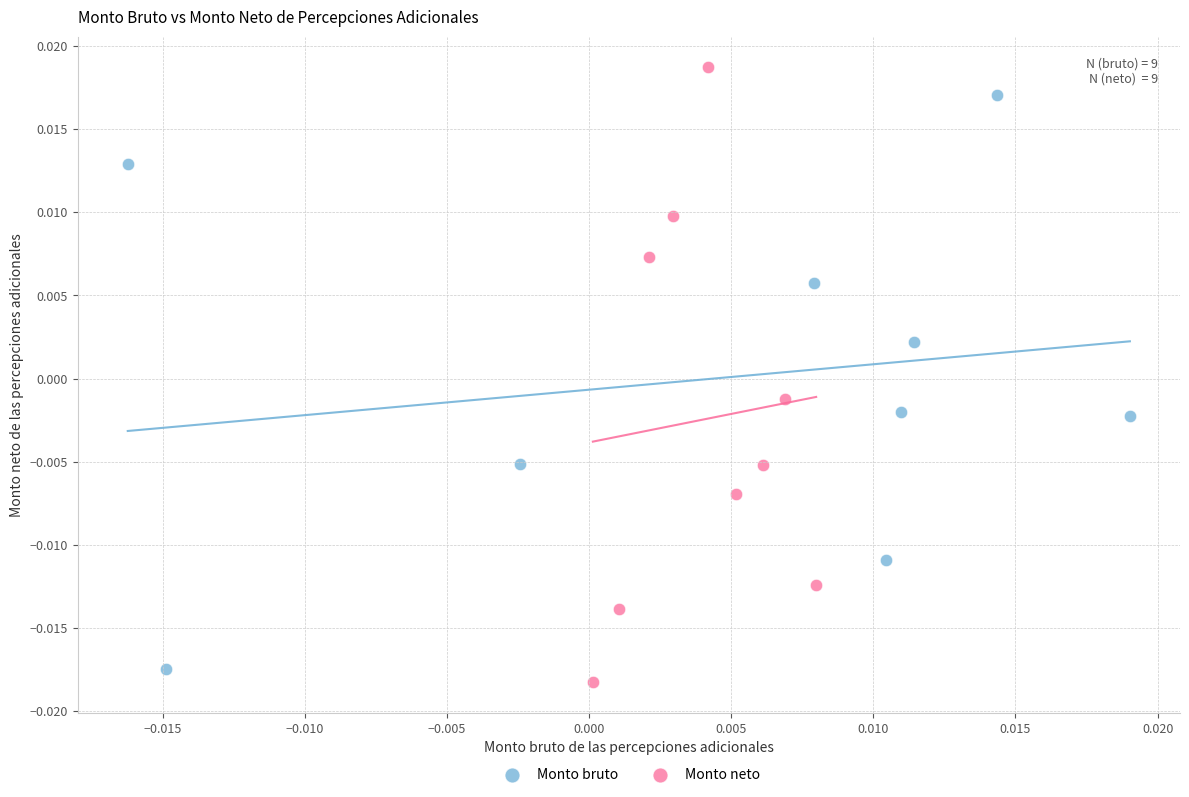

Which series reaches the minimum Y coordinate?

Monto neto